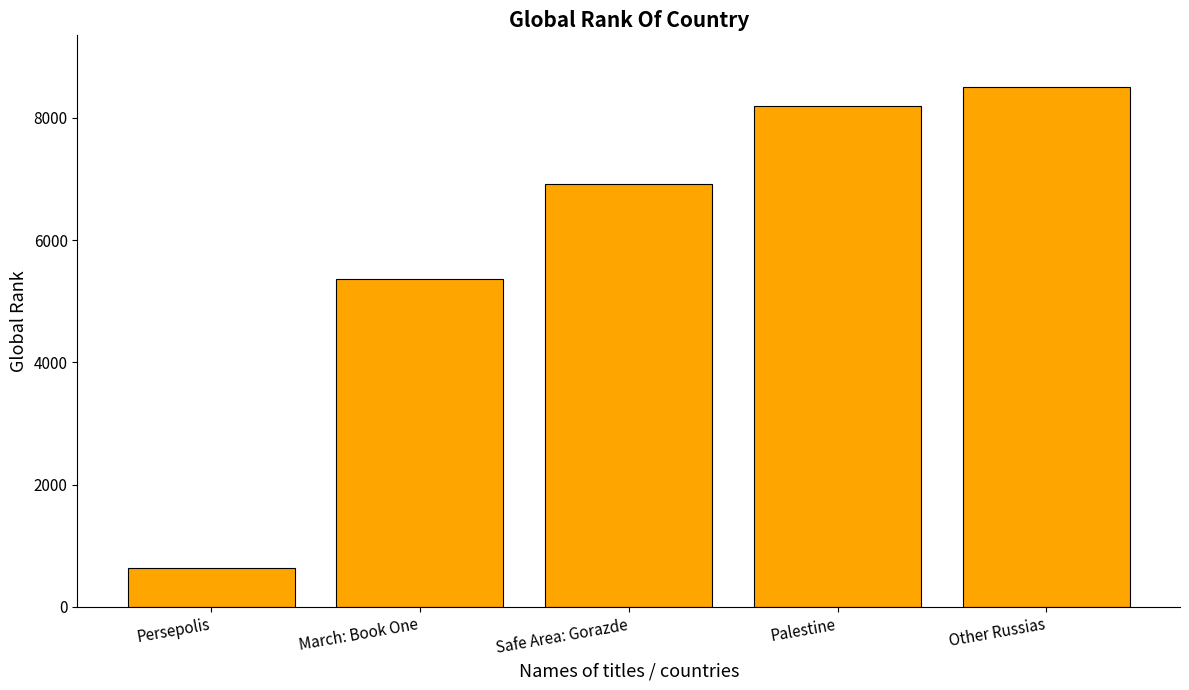

What is the label of the 5th bar from the right?

Persepolis